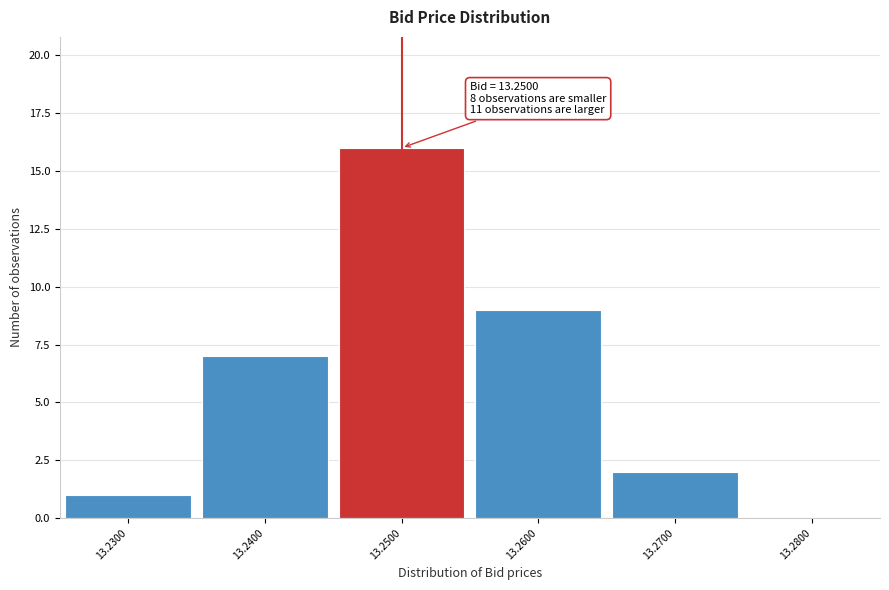

Which range on the x-axis has the tallest bar?

13.245 to 13.255